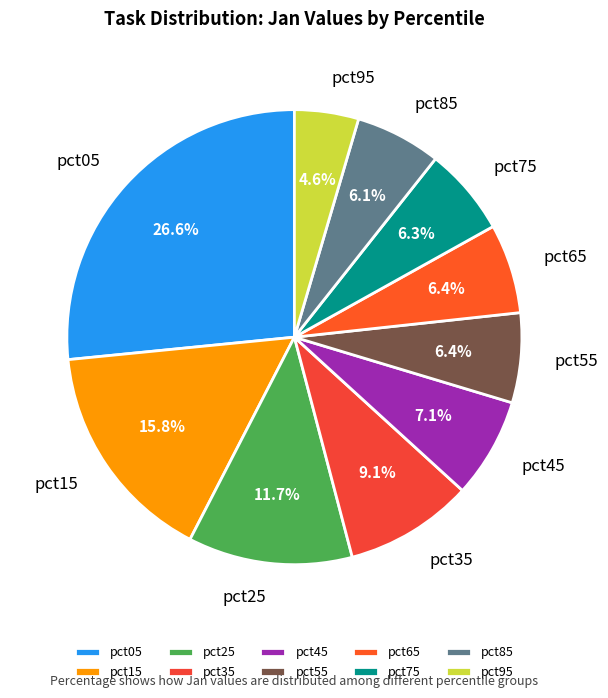

To the nearest percent, what portion does pct95 represent?

5%